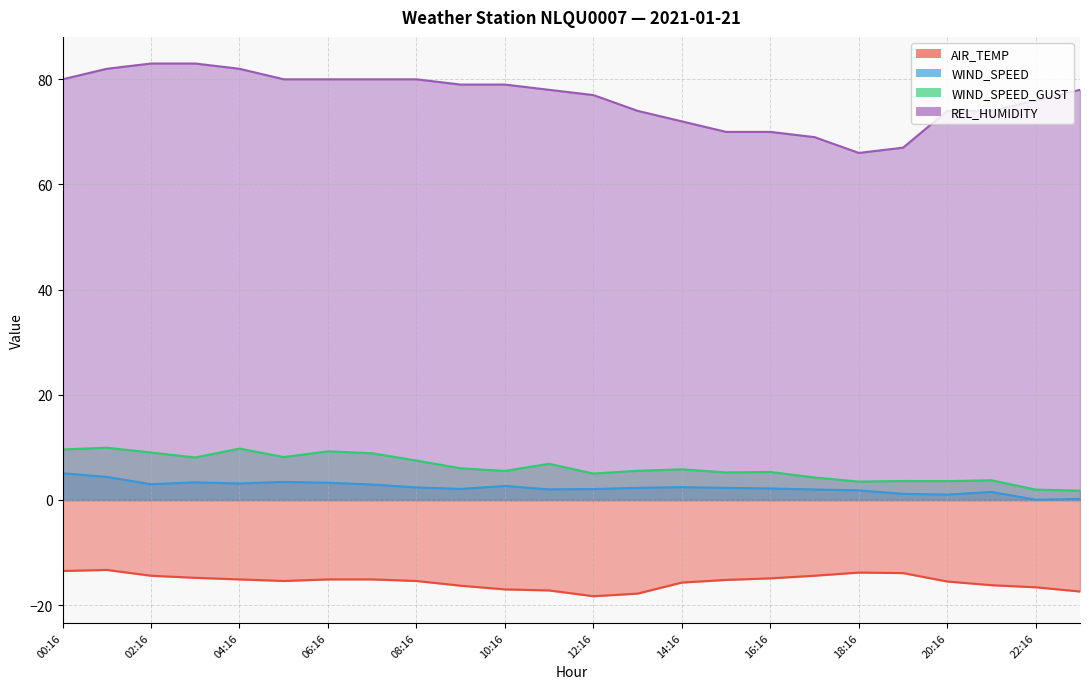

How many interior local peaks does the WIND_SPEED series have?

5